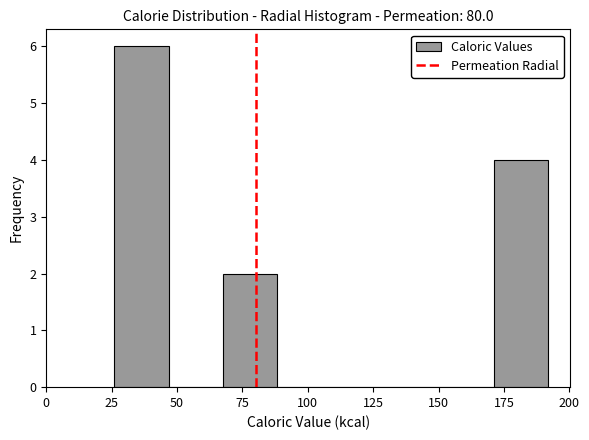

Reading left to right, list every bar in this chart as the range it spans on the x-axis followed by its height. Neither the bar edges nor the heights are printed on the chart, so give them approximately, as read against the axes.

25 to 45: 6
45 to 70: 0
70 to 90: 2
90 to 110: 0
110 to 130: 0
130 to 150: 0
150 to 170: 0
170 to 190: 4